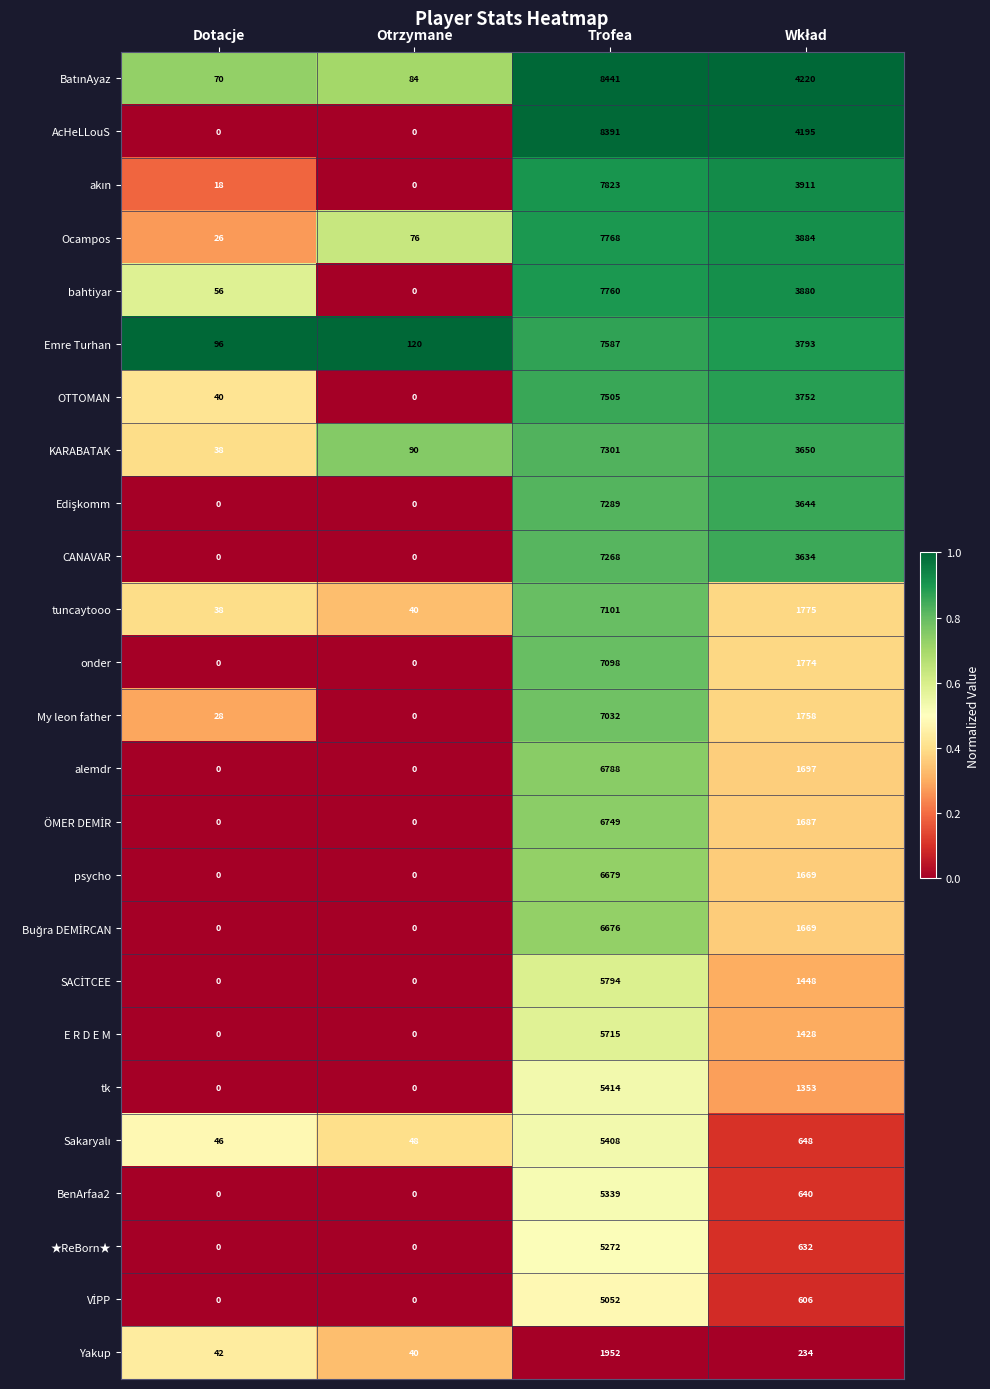

Read the bahtiyar value at Trofea.

7760